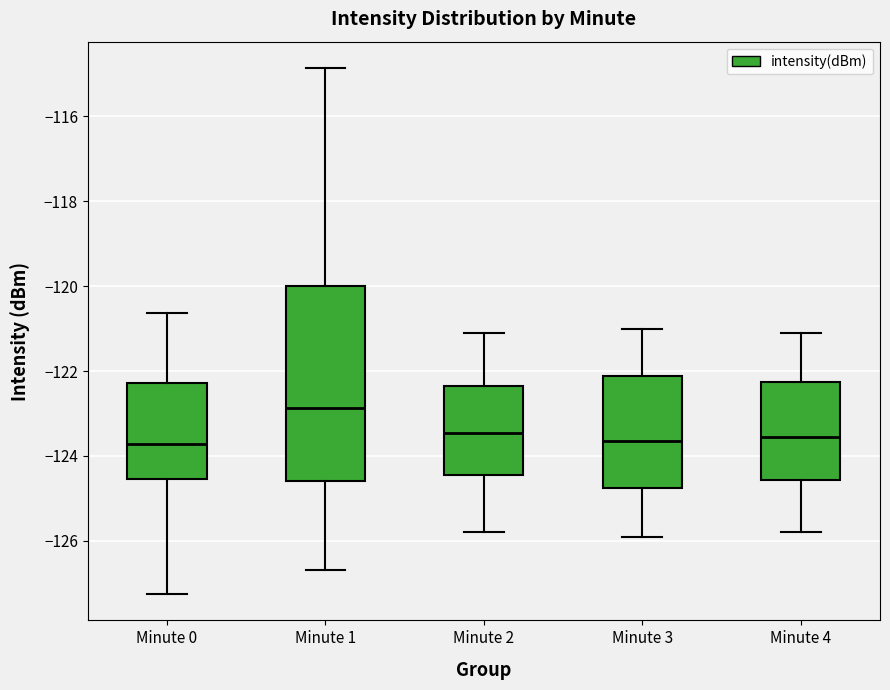

Reading left to right, transcribe this box plot: for each box, give where its median line is, the range the box spans, and where its two whiskers end, as read against the y-axis. The values are not printed on the chart, so give them approximately, as read against the axis.

Minute 0: median -123.8, box -124.6 to -122.2, whiskers -127.2 to -120.6
Minute 1: median -122.8, box -124.6 to -120.0, whiskers -126.6 to -114.8
Minute 2: median -123.4, box -124.4 to -122.4, whiskers -125.8 to -121.0
Minute 3: median -123.6, box -124.8 to -122.2, whiskers -125.8 to -121.0
Minute 4: median -123.6, box -124.6 to -122.2, whiskers -125.8 to -121.0